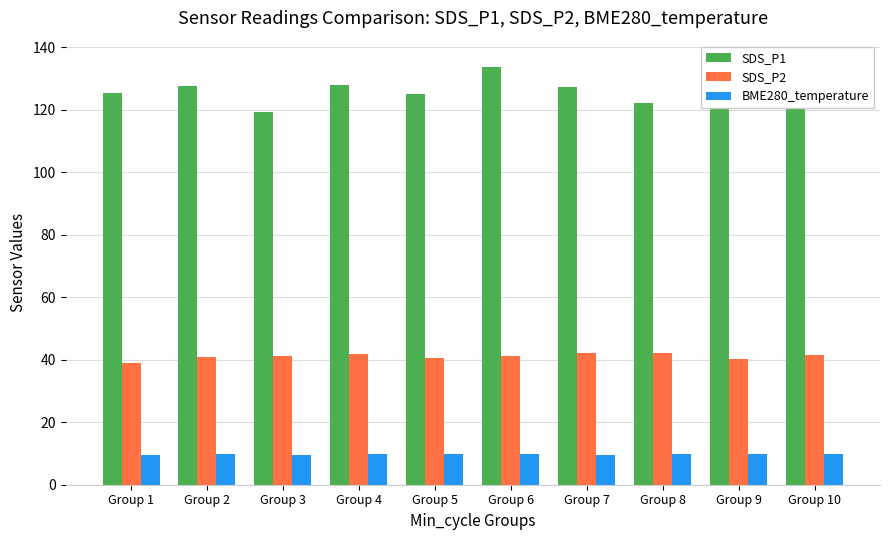

What is the value of the SDS_P1 bar at the 1st from the left?

125.4